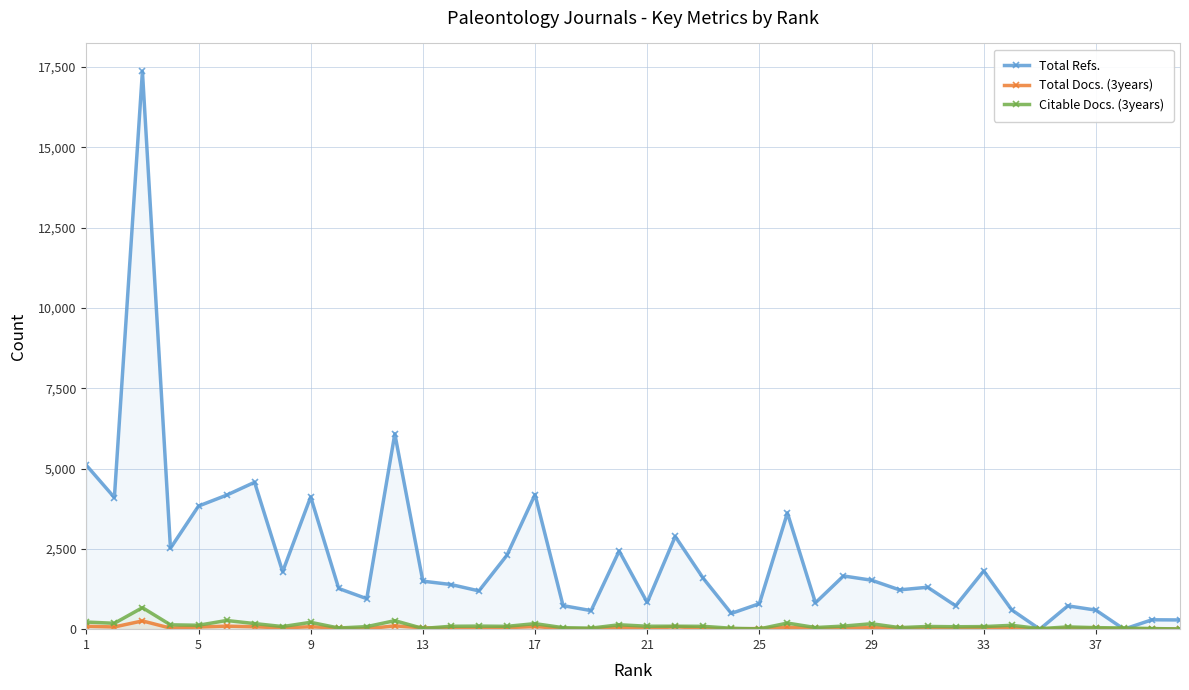

True or false: Citable Docs. (3years) has more than 1 interior local peaks.

True